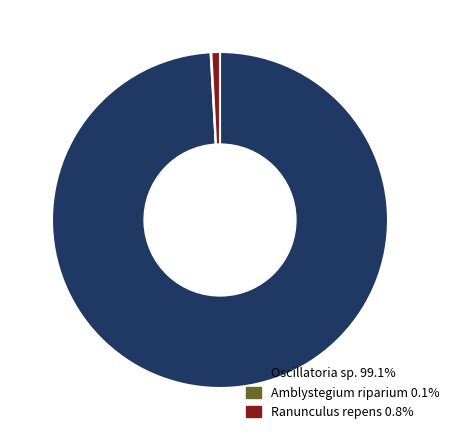

Combined, do Oscillatoria sp. and Ranunculus repens account for over 50%?

Yes